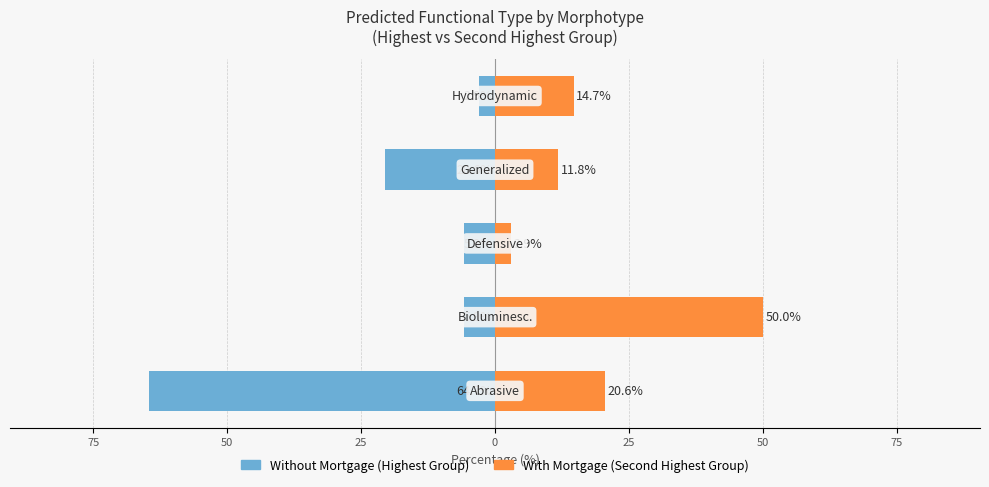

What is the value of the With Mortgage bar at the 3rd from the left?

2.9